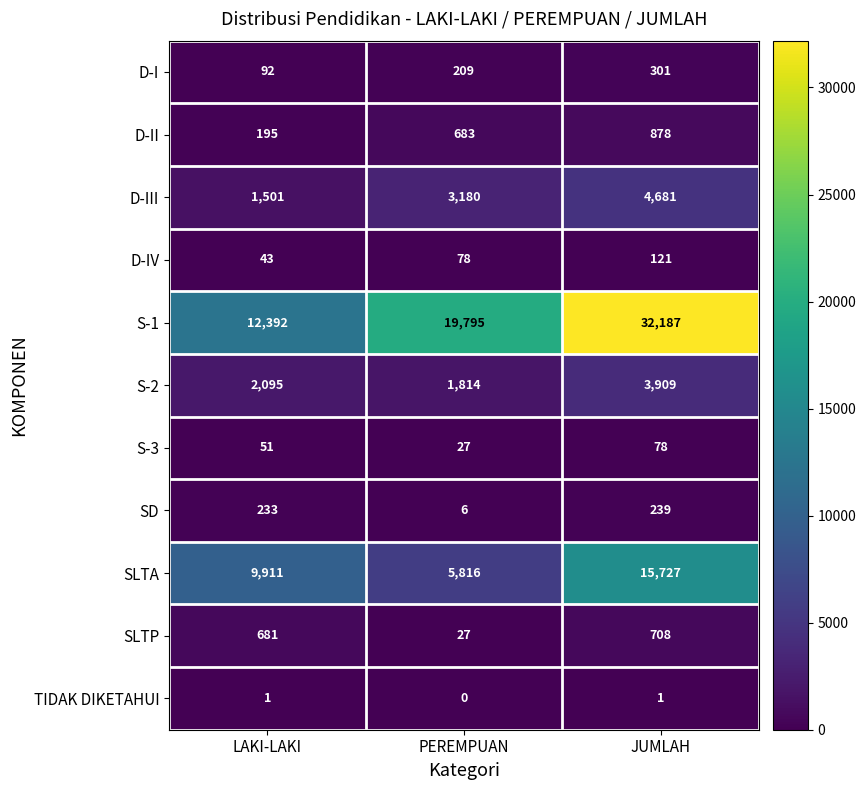

True or false: S-1 has a value of 32187 at JUMLAH.

True